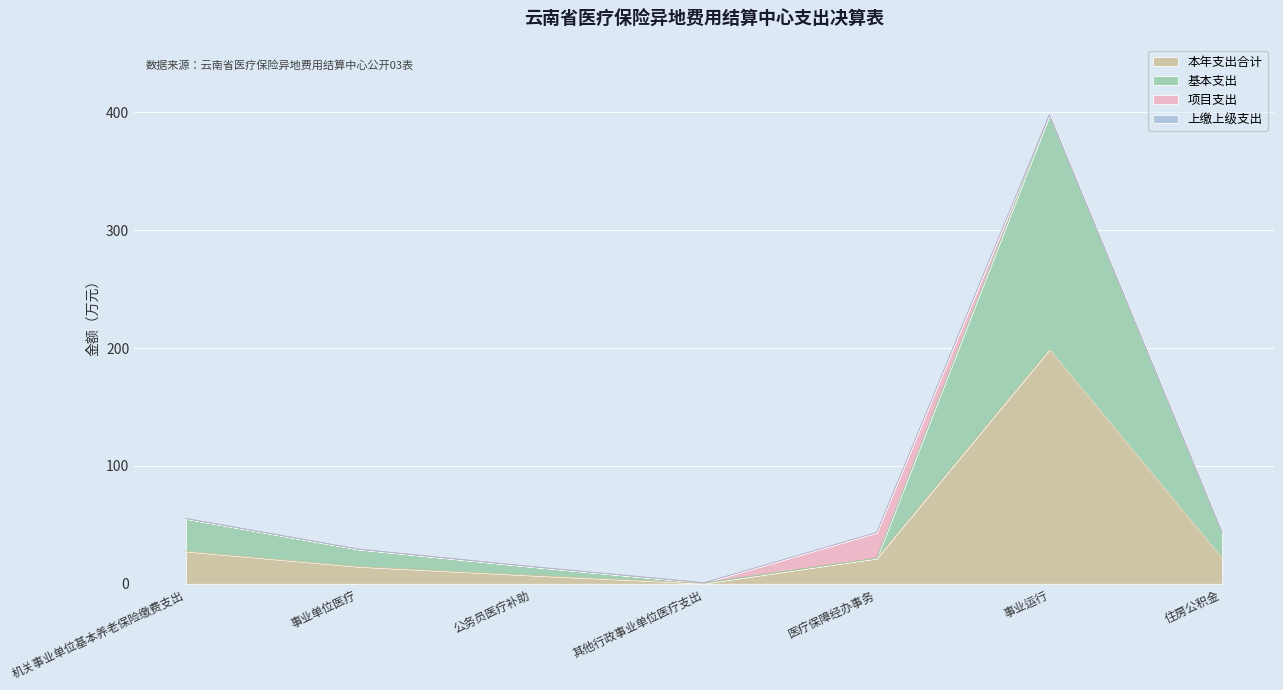

At which category is the sum across all series the highest?

事业运行